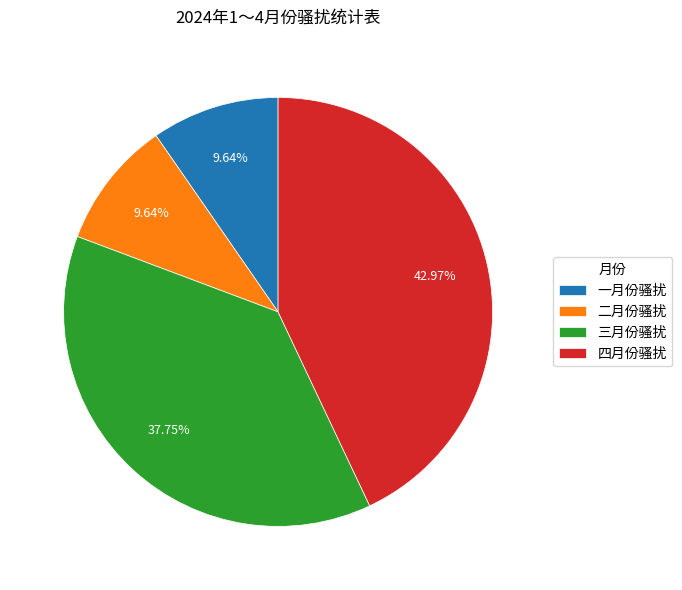

True or false: 二月份骚扰 accounts for 19% of the total.

False